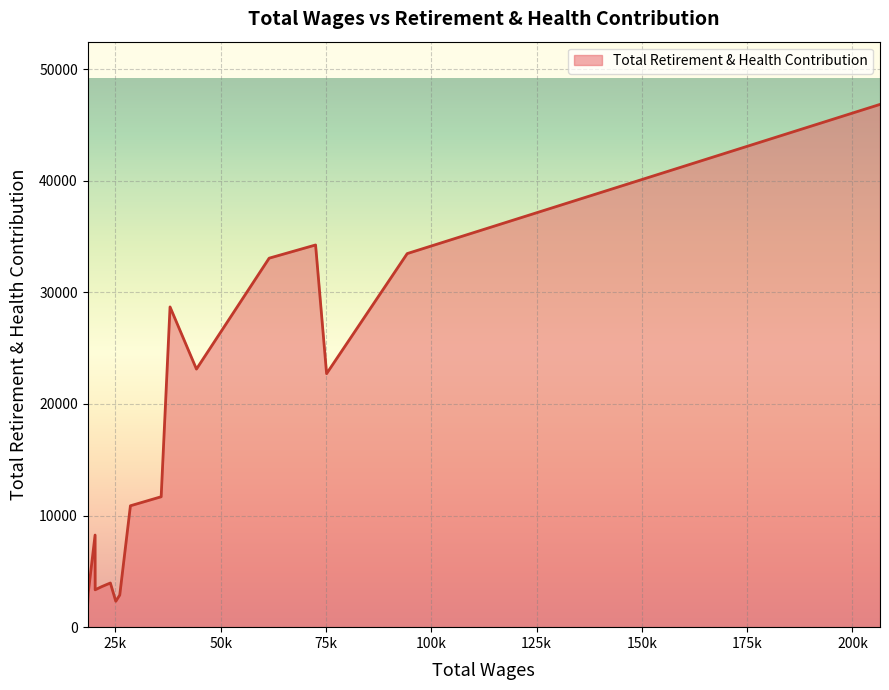

What is the minimum value shown in the chart?

1893